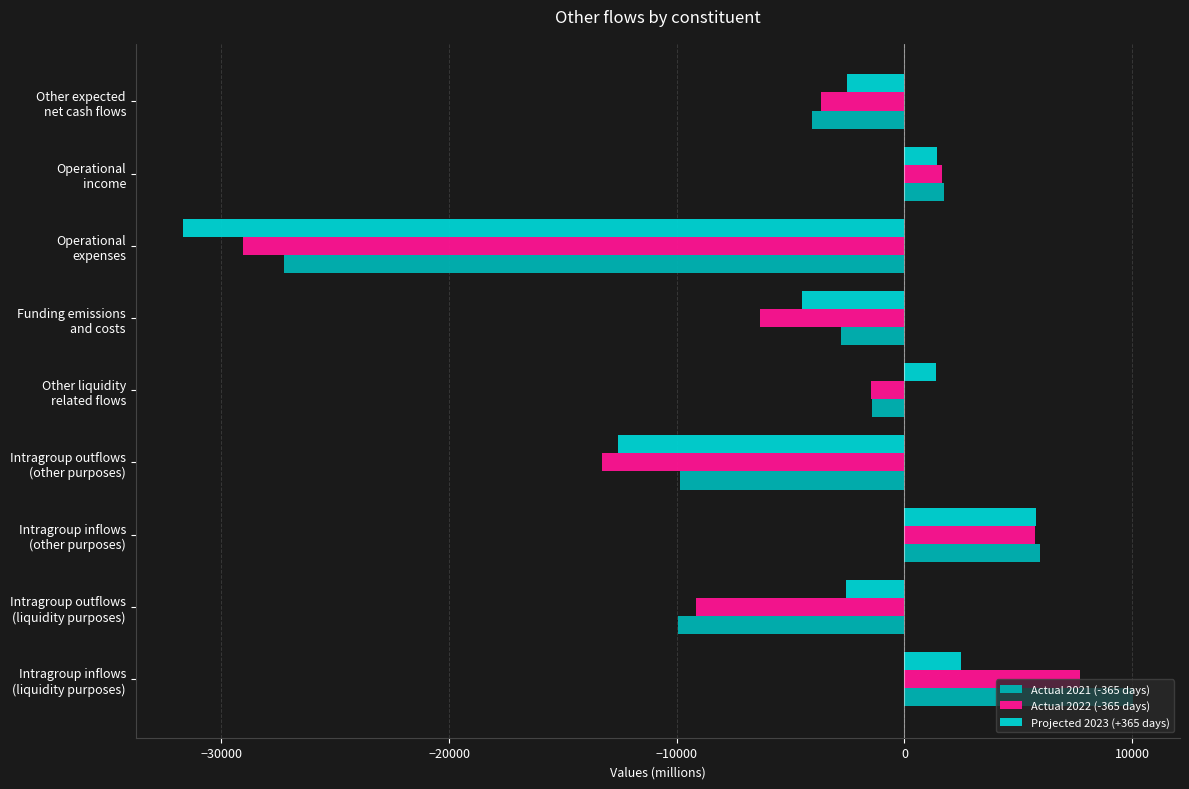

How many values in Actual 2021 (-365 days) are above zero?

3